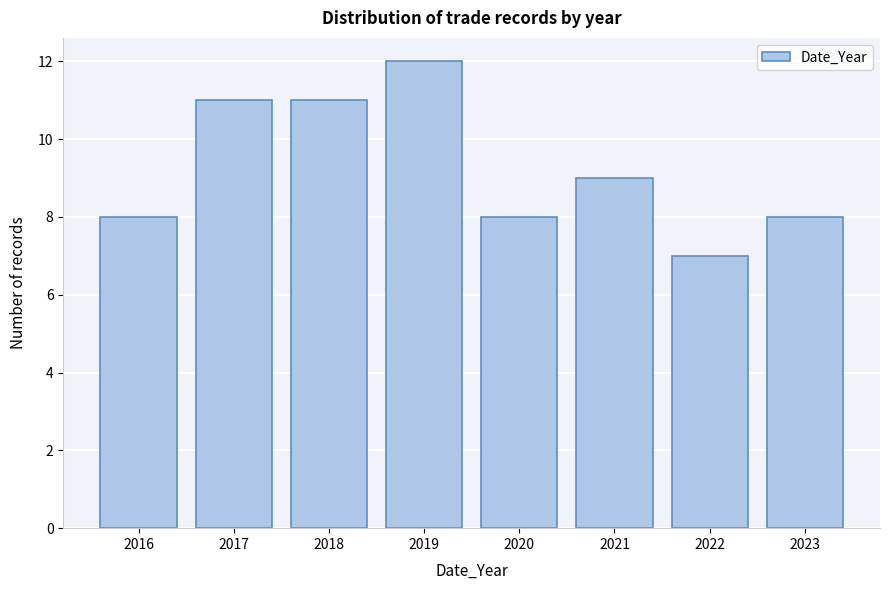

Reading left to right, list all the values displayed in this chart.

8	11	11	12	8	9	7	8